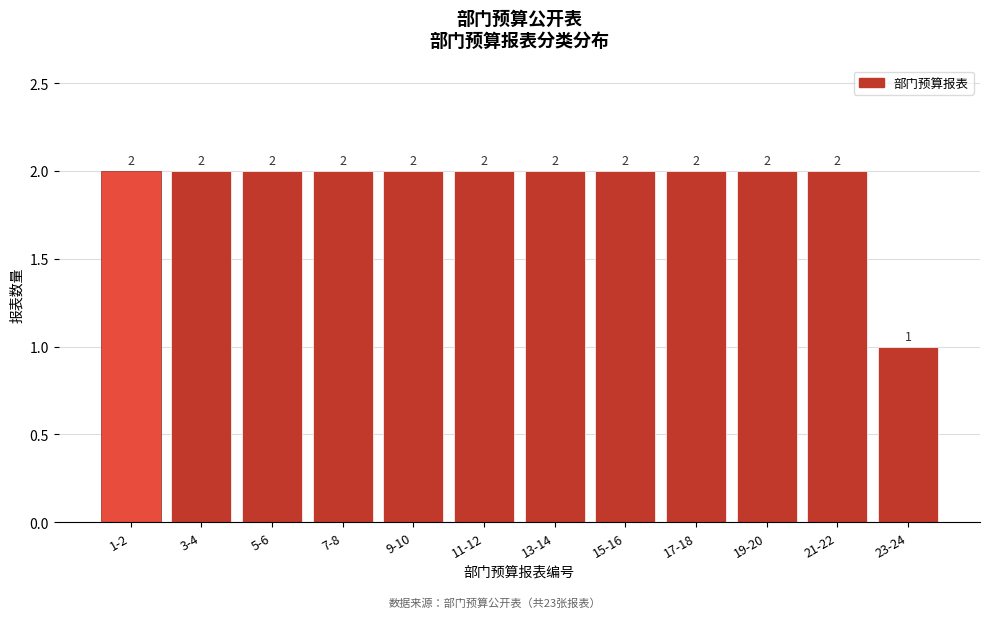

Reading right to left, transcribe all the data shown in this chart.

23-24=1	21-22=2	19-20=2	17-18=2	15-16=2	13-14=2	11-12=2	9-10=2	7-8=2	5-6=2	3-4=2	1-2=2